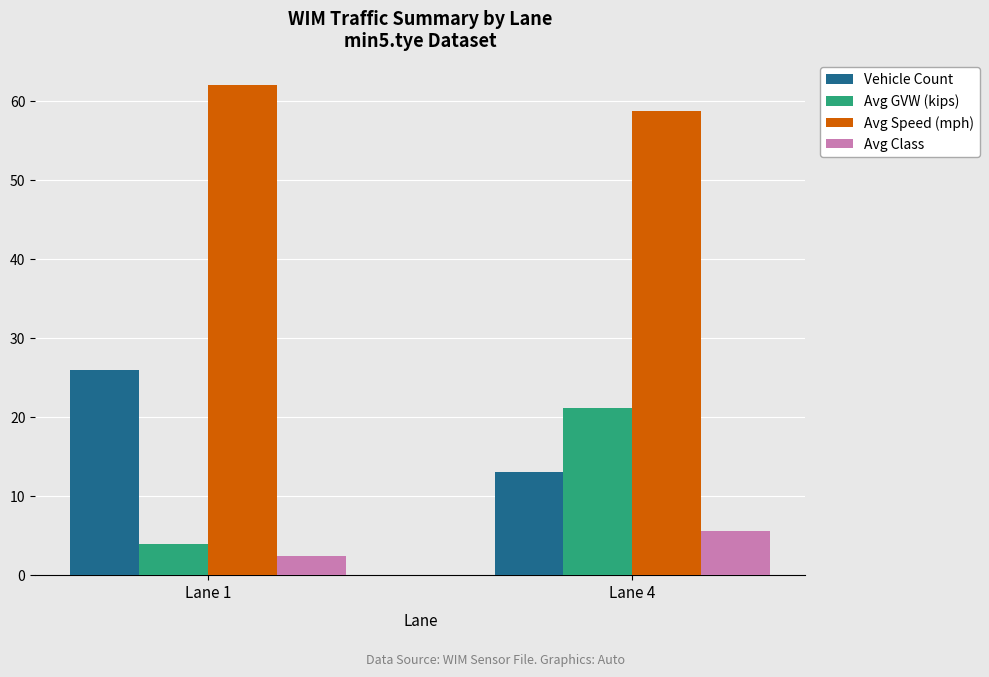

At which label does Avg GVW (kips) first exceed 21?

Lane 4